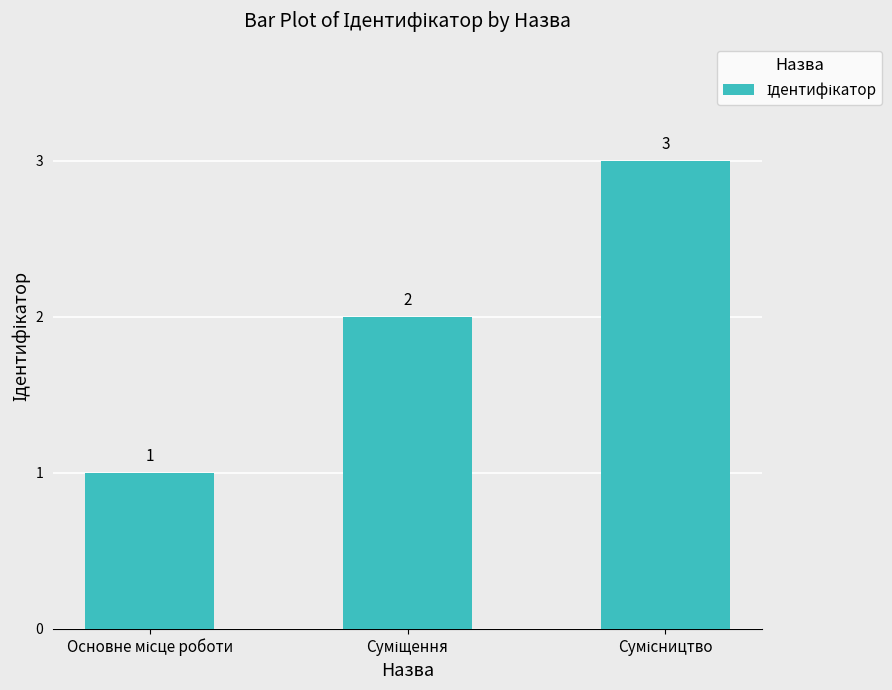

What is the greatest value displayed?

3